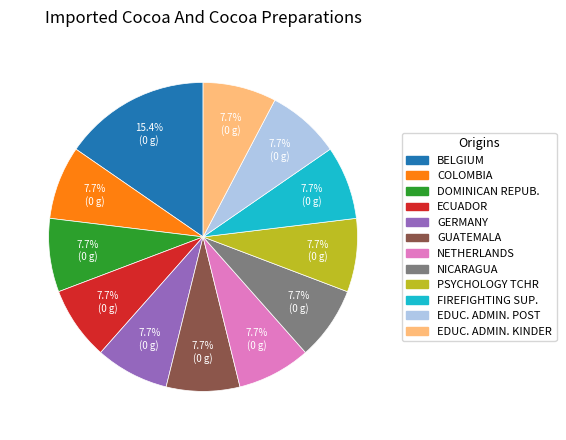

Combined, do GERMANY and BELGIUM account for over 50%?

No